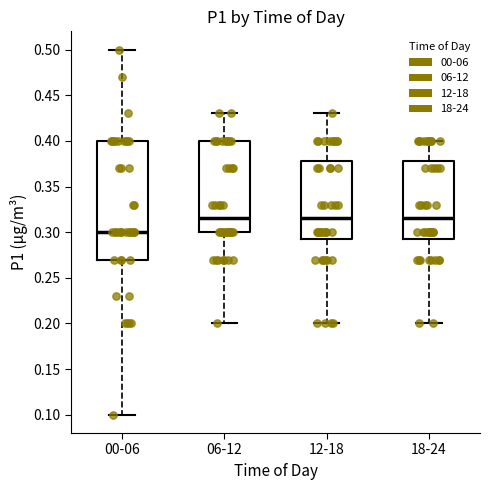

Comparing the boxes themselves (not the whiskers), which one is the tallest?

00-06